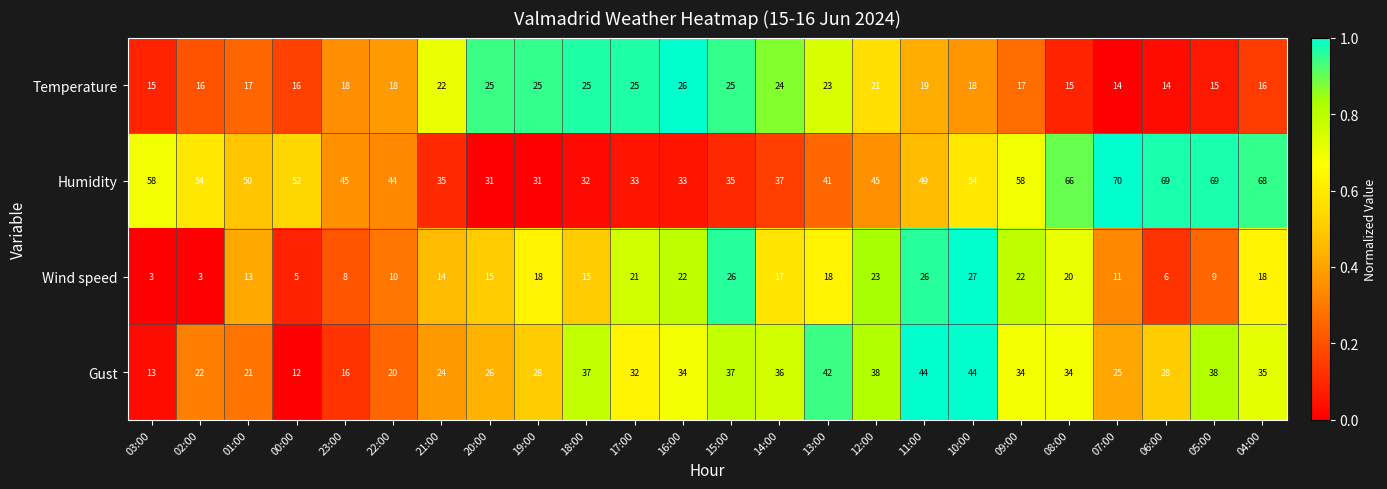

At which label does Wind speed reach its peak?

10:00